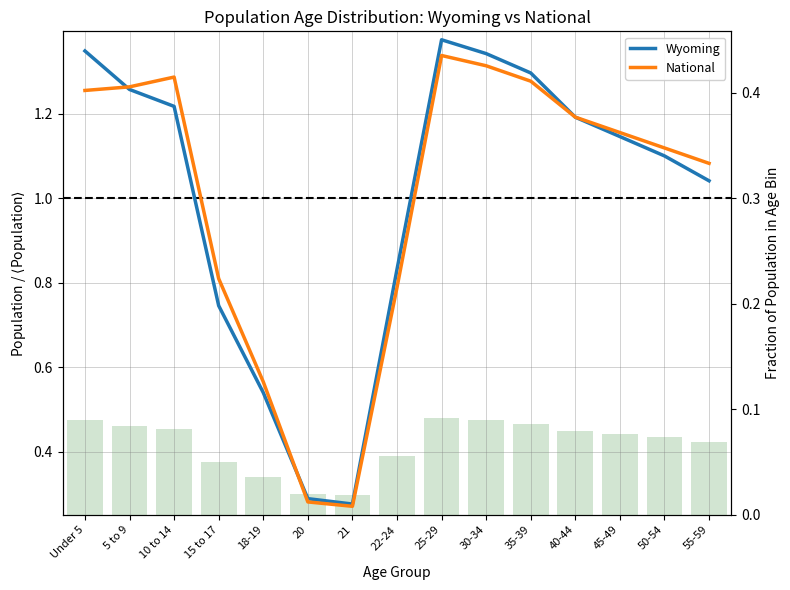

Where is Wyoming nearest to the value 0?

21